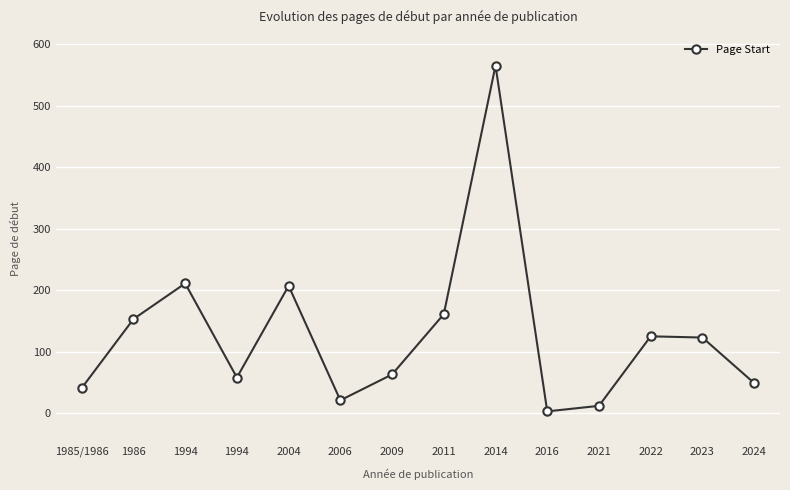

What is the average value?

128